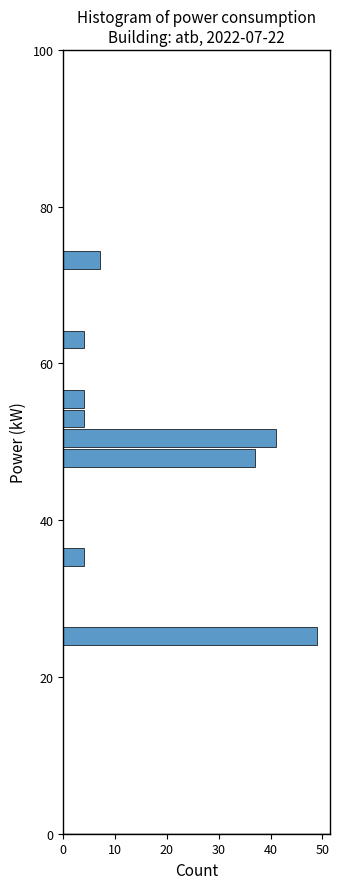

Read against the y-axis, roughly where is the centre of the longest bar?

26